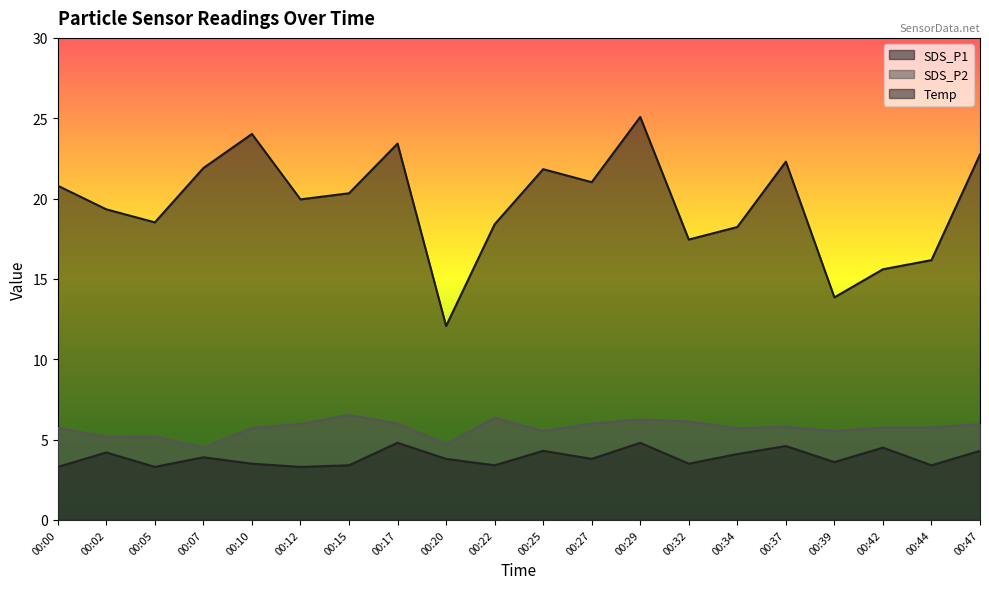

What is the value of the Temp point at the 7th from the left?

3.4